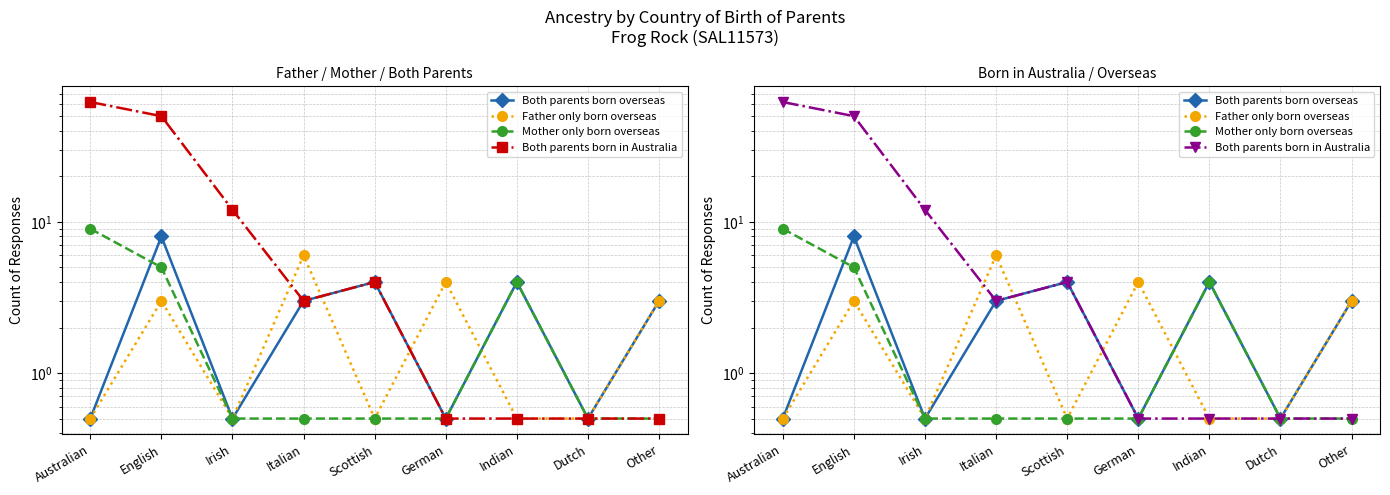

At which category does Mother only born overseas reach its first local peak?

Indian